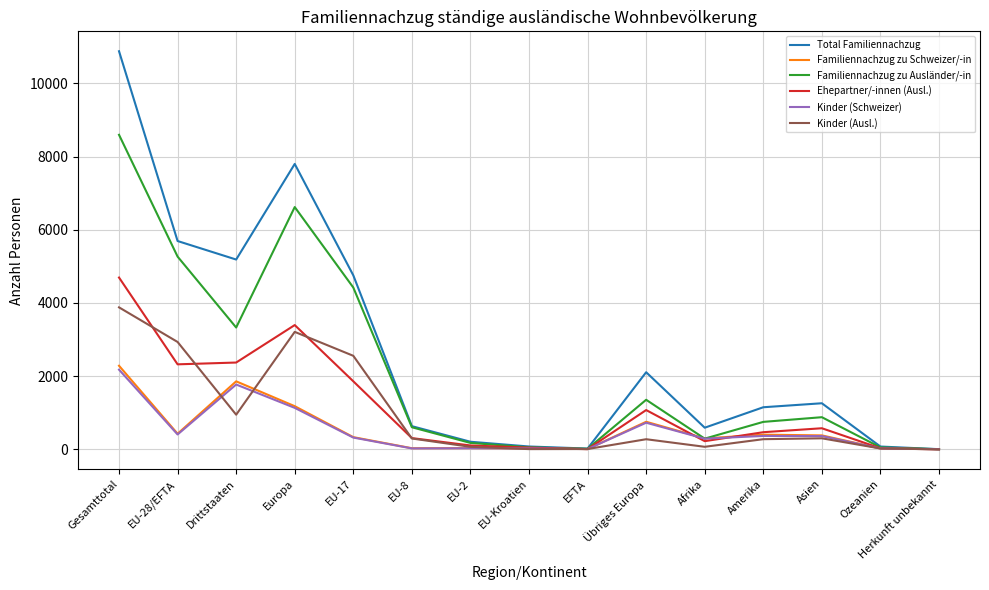

The value of Familiennachzug zu Schweizer/-in at Asien is 381. True or false?

True